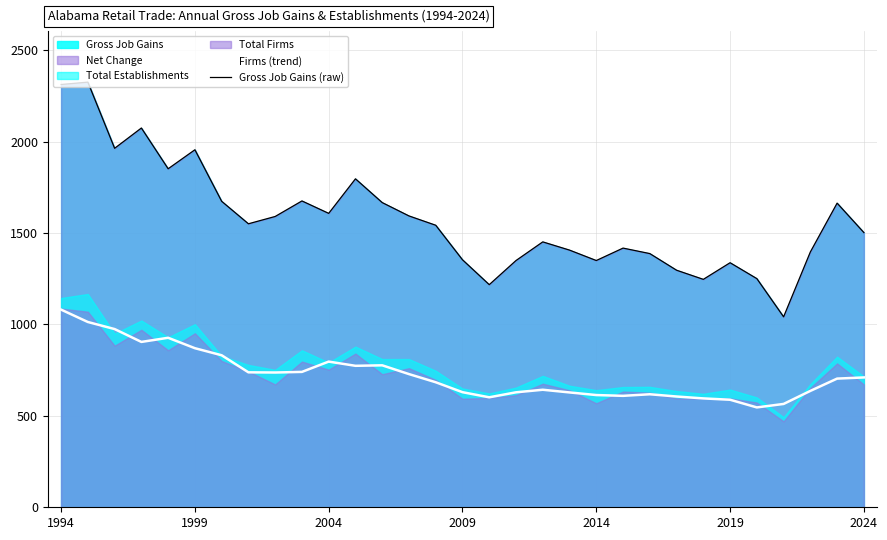

True or false: Gross Job Gains (raw) and Firms (trend) cross at least once.

False